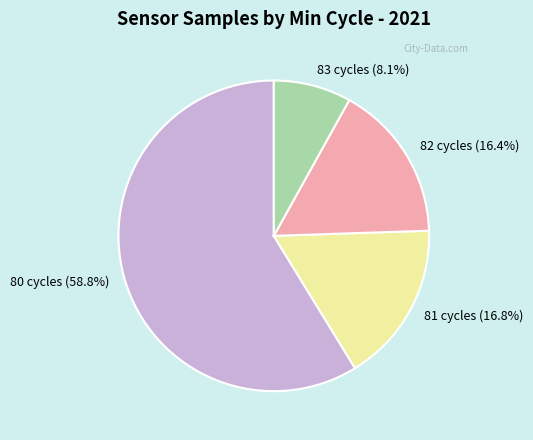

Does any single category account for the majority?

Yes